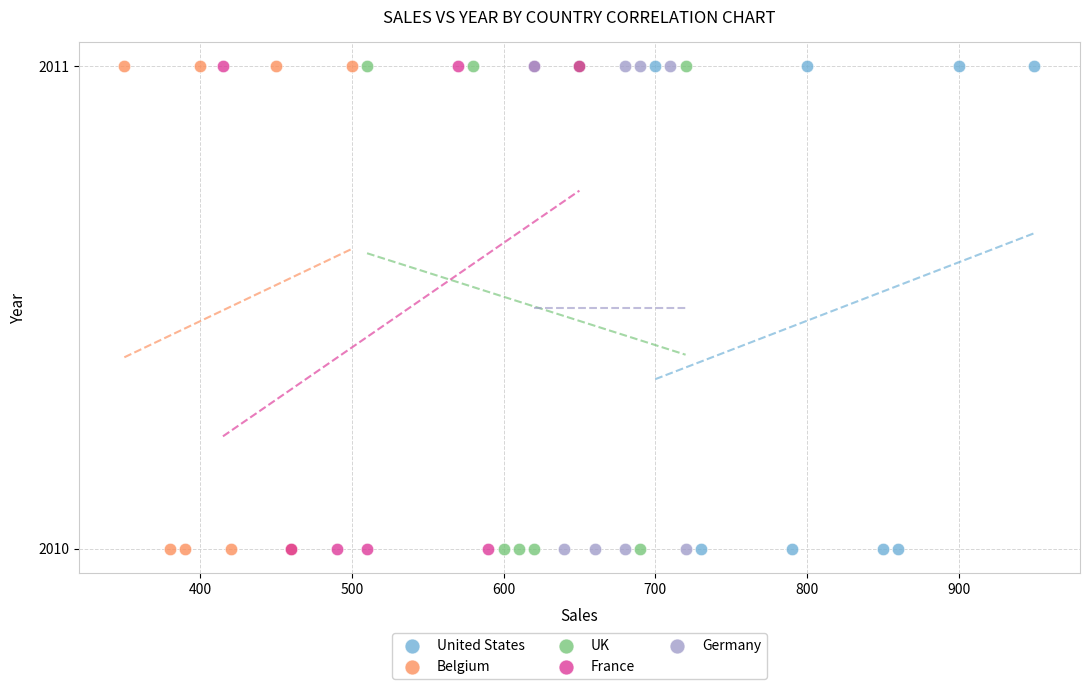

What are all the series names shown in the legend?

United States, Belgium, UK, France, Germany